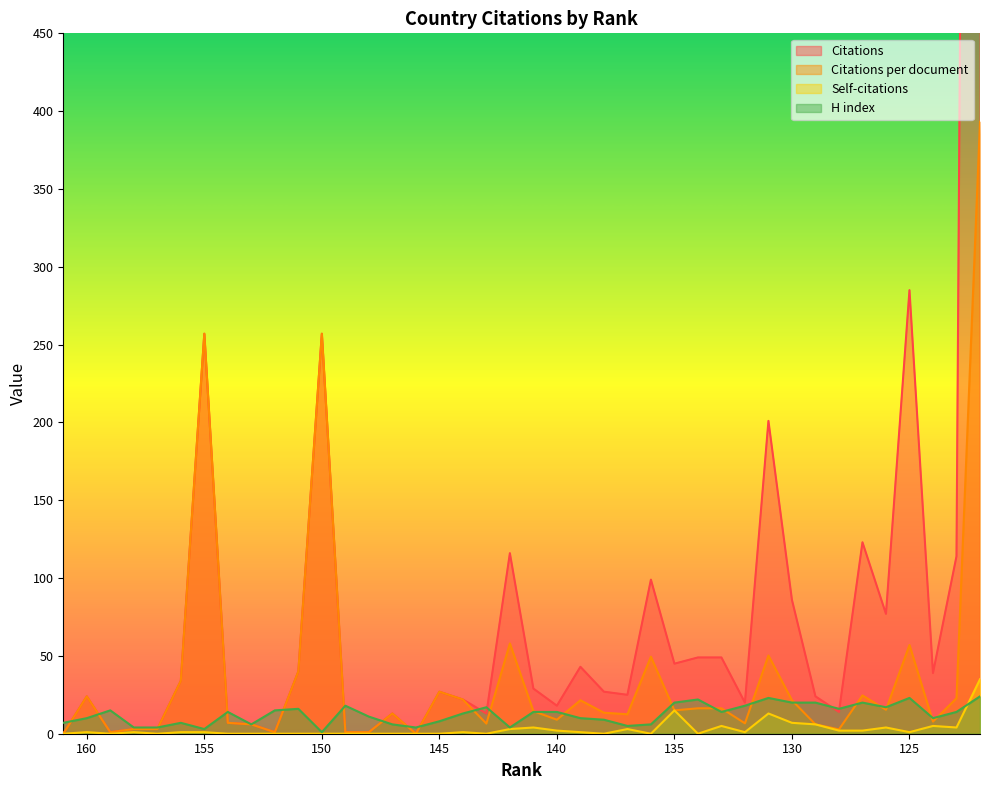

What is the sum of all H index values?

502.0